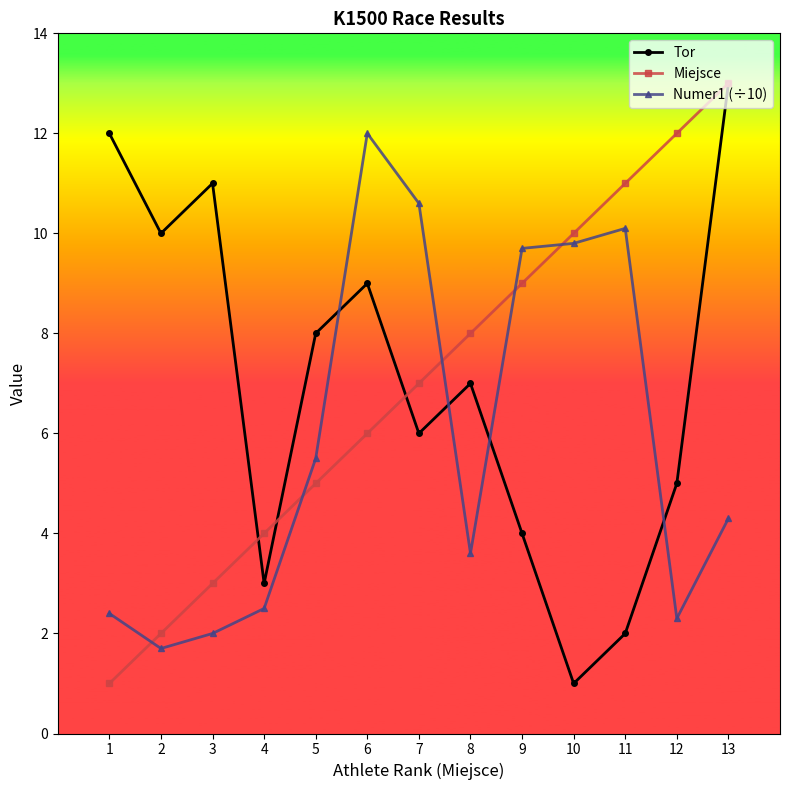

Which series ends up on top after the final intersection of Numer1 (÷10) and Miejsce?

Miejsce